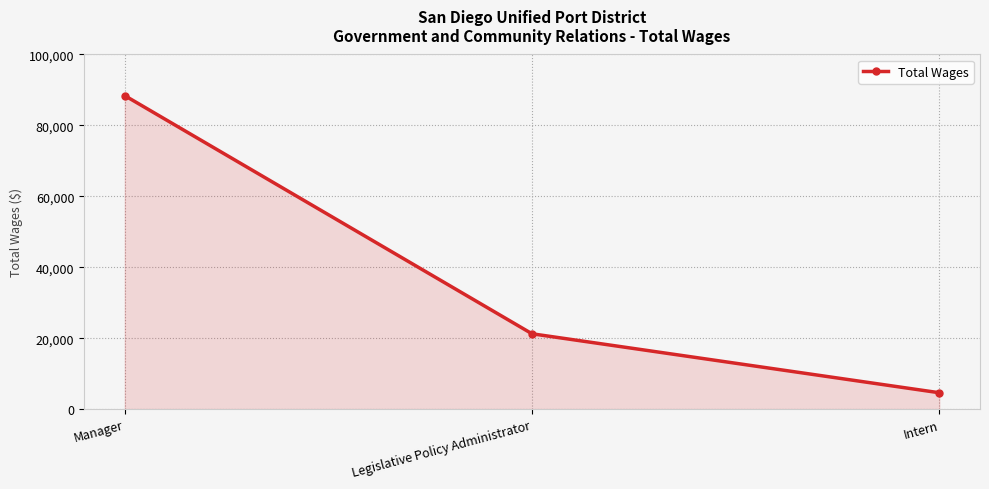

Reading left to right, extract all data points from this chart.

Manager=88396	Legislative Policy Administrator=21241	Intern=4614